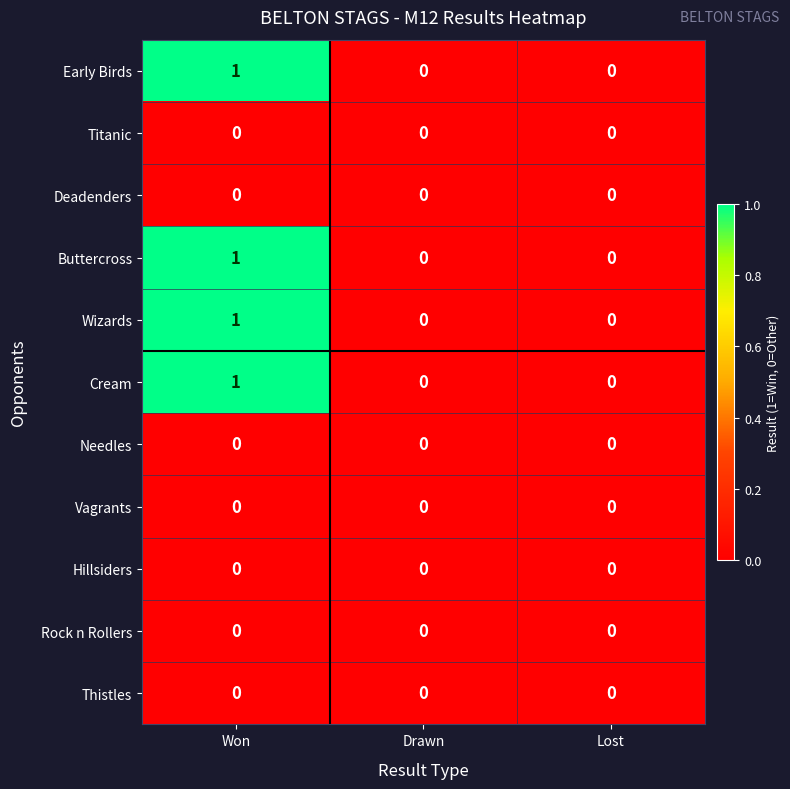

At which label does Early Birds reach its peak?

Won